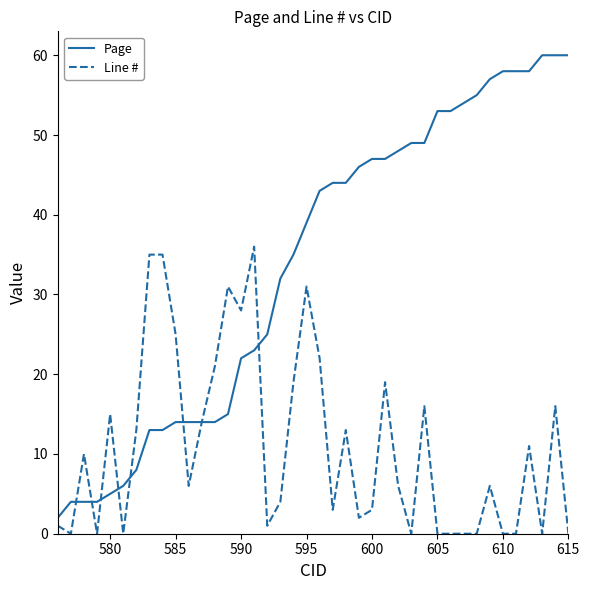

Which series has the largest range (max minus min)?

Page